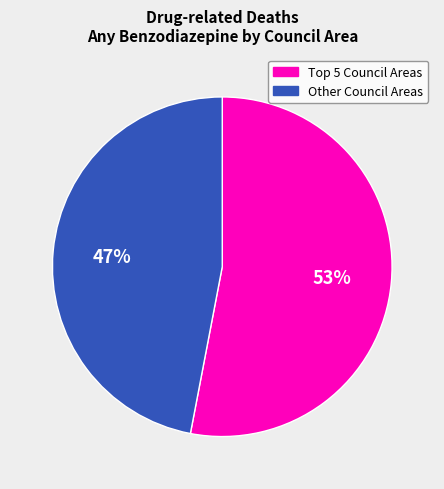

Is there a majority slice in this chart?

Yes